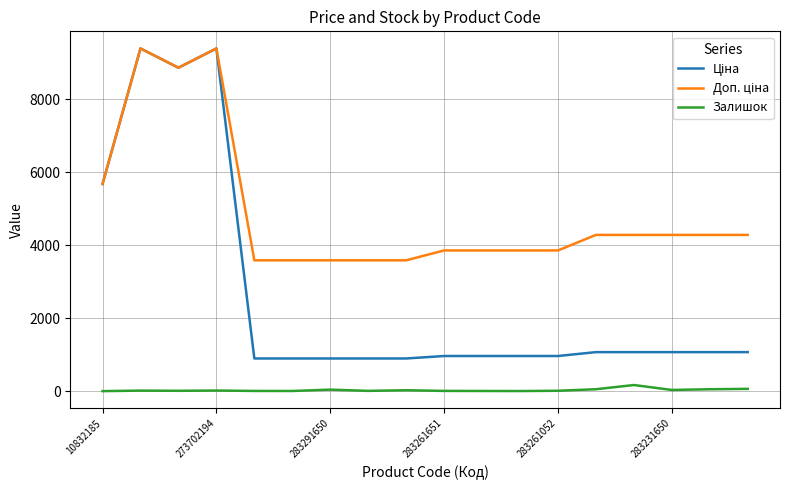

In Залишок, how many points are higher than both neighbors (excluding endpoints)?

5